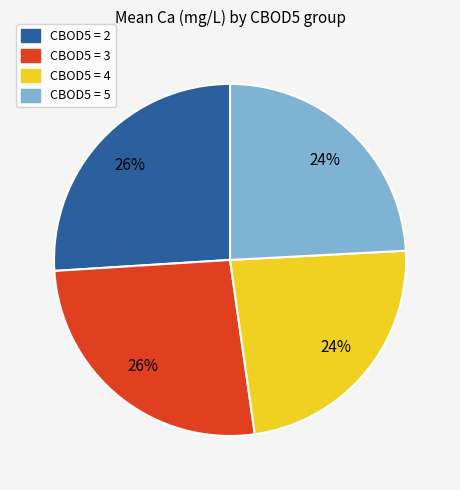

To the nearest percent, what is the average slice percentage?

25%